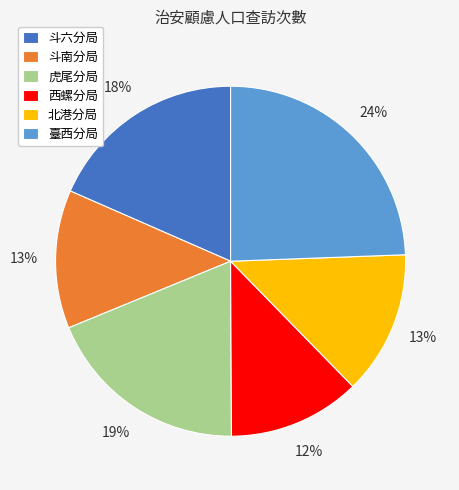

Does any single category account for the majority?

No